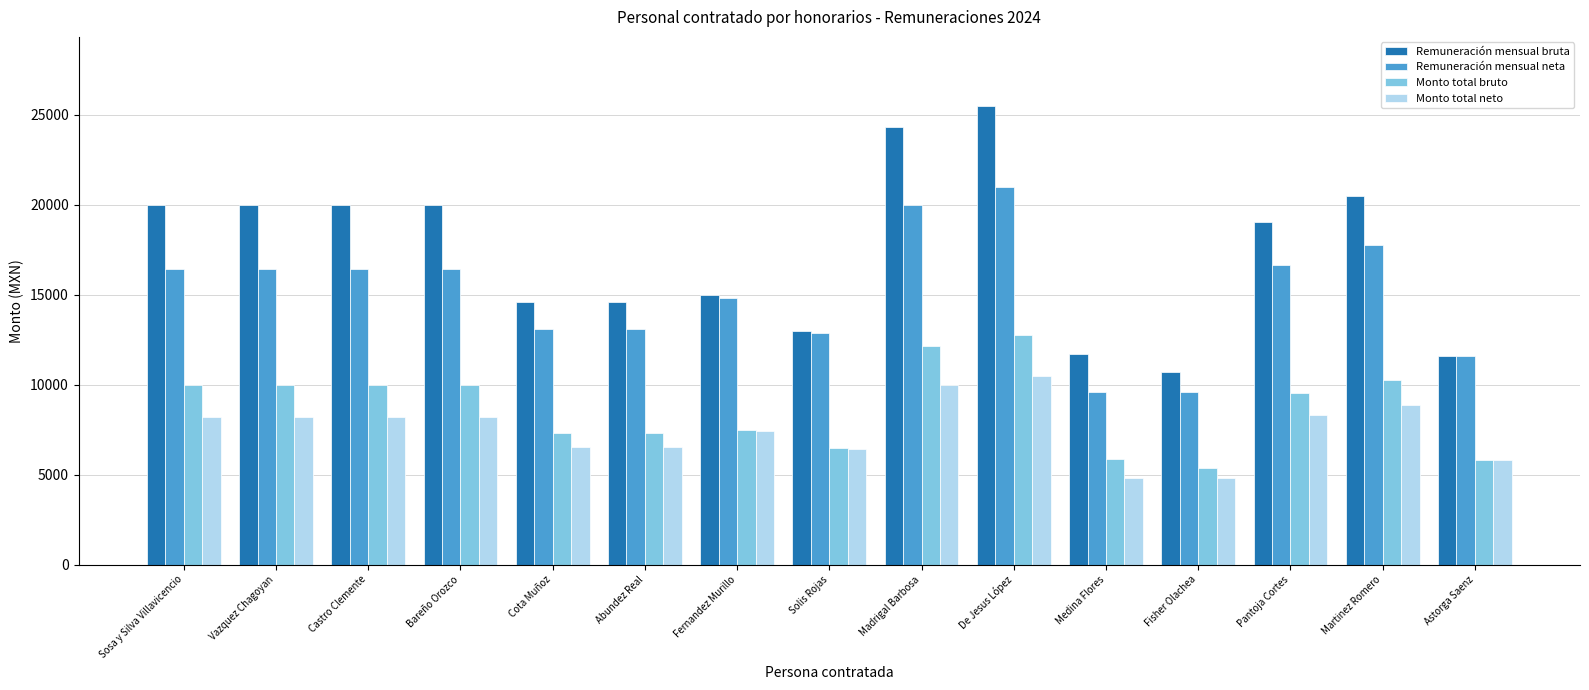

At which label is Remuneración mensual bruta closest to 18099?

Pantoja Cortes